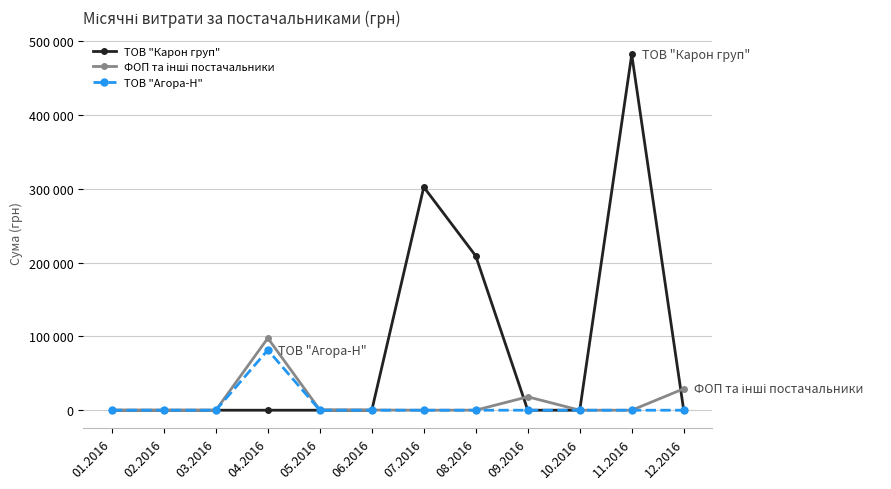

What is the label of the 7th point from the left?

07.2016